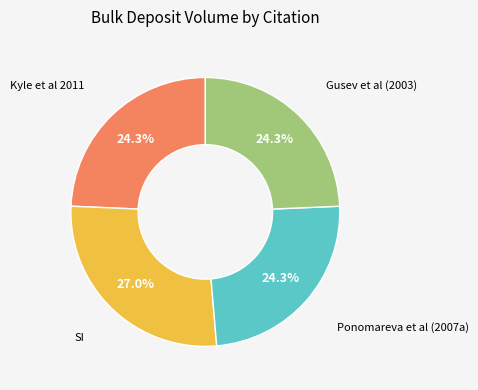

What is the ratio of the value at Kyle et al 2011 to the value at SI?

0.9